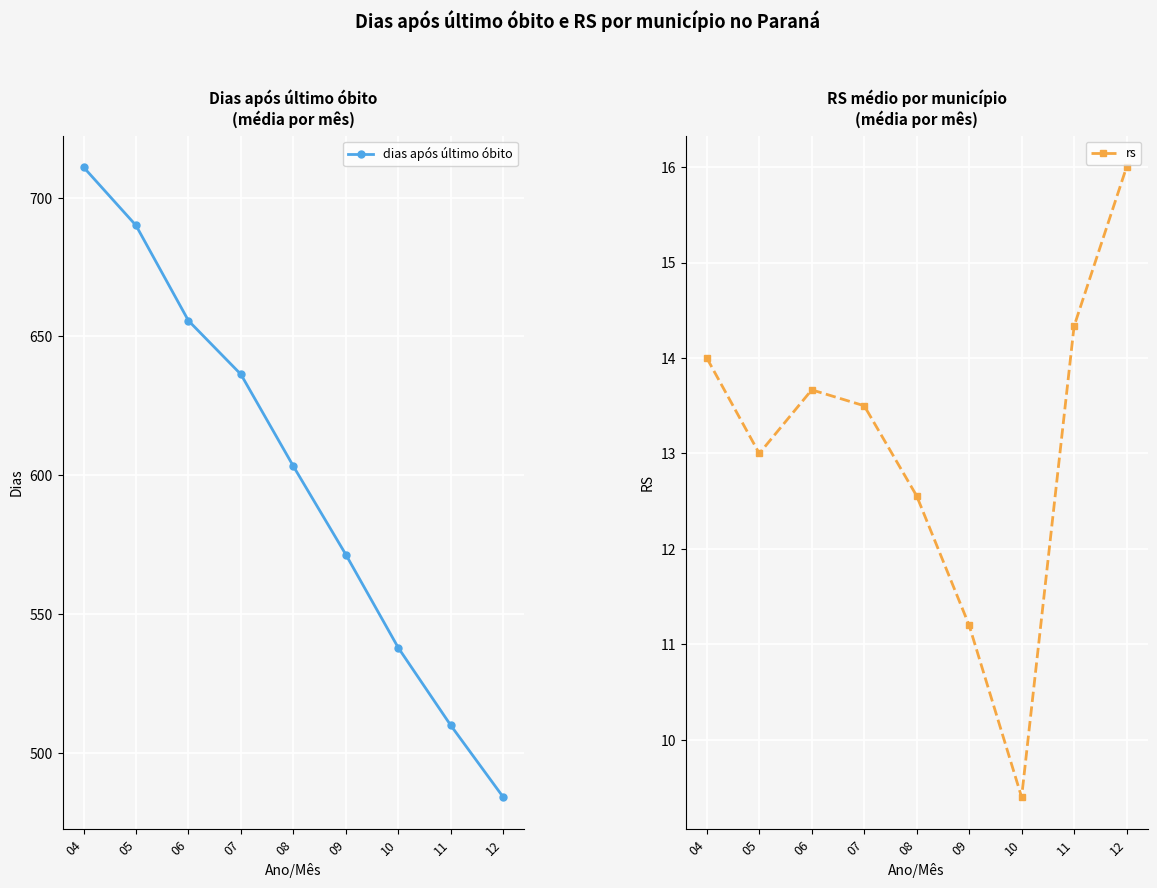

Which series changed the most between 07 and 11?

dias após último óbito